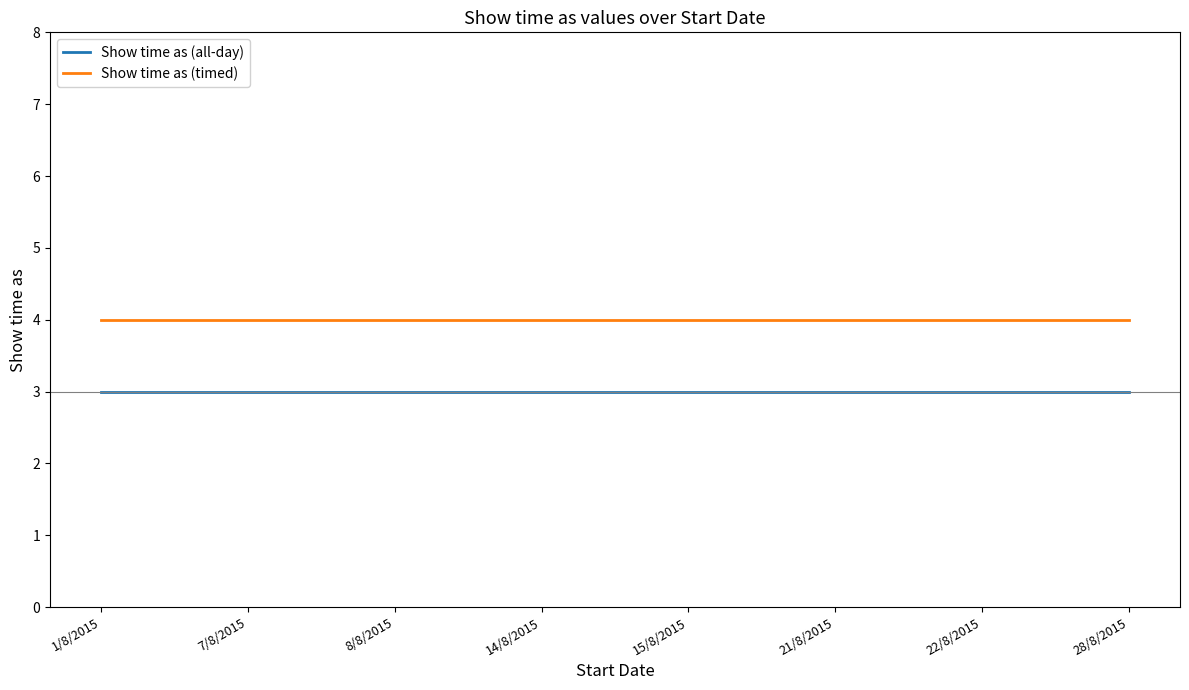

List the series in order of their peak value, lowest first.

Show time as (all-day), Show time as (timed)